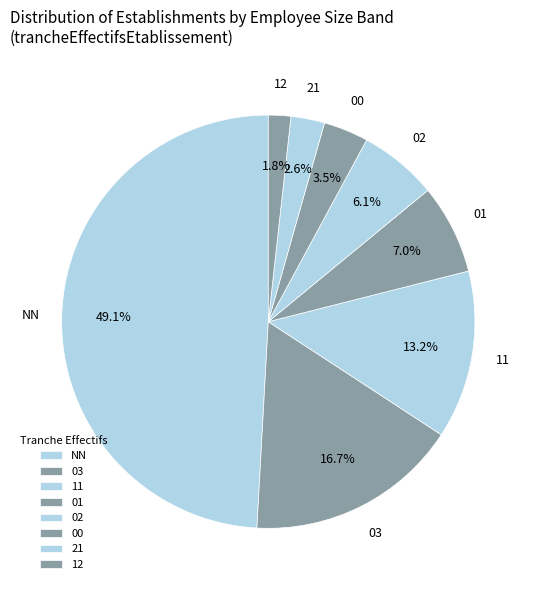

Rank the categories by value from highest to lowest.

NN, 03, 11, 01, 02, 00, 21, 12